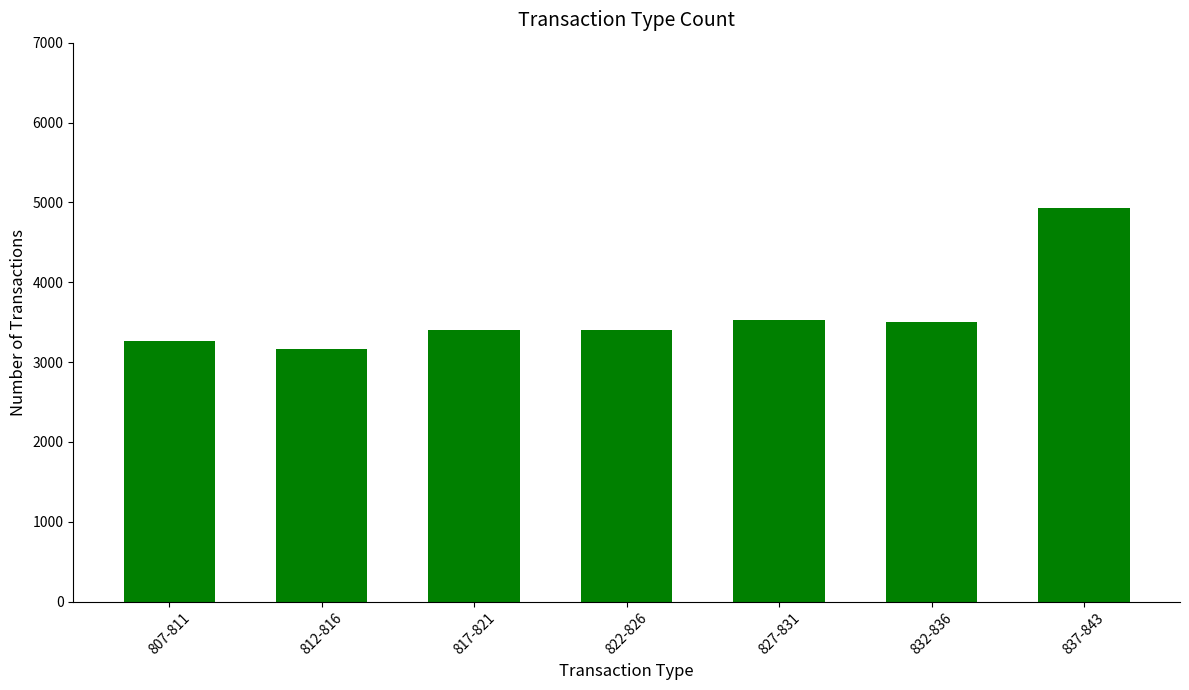

Does the chart contain any negative values?

No